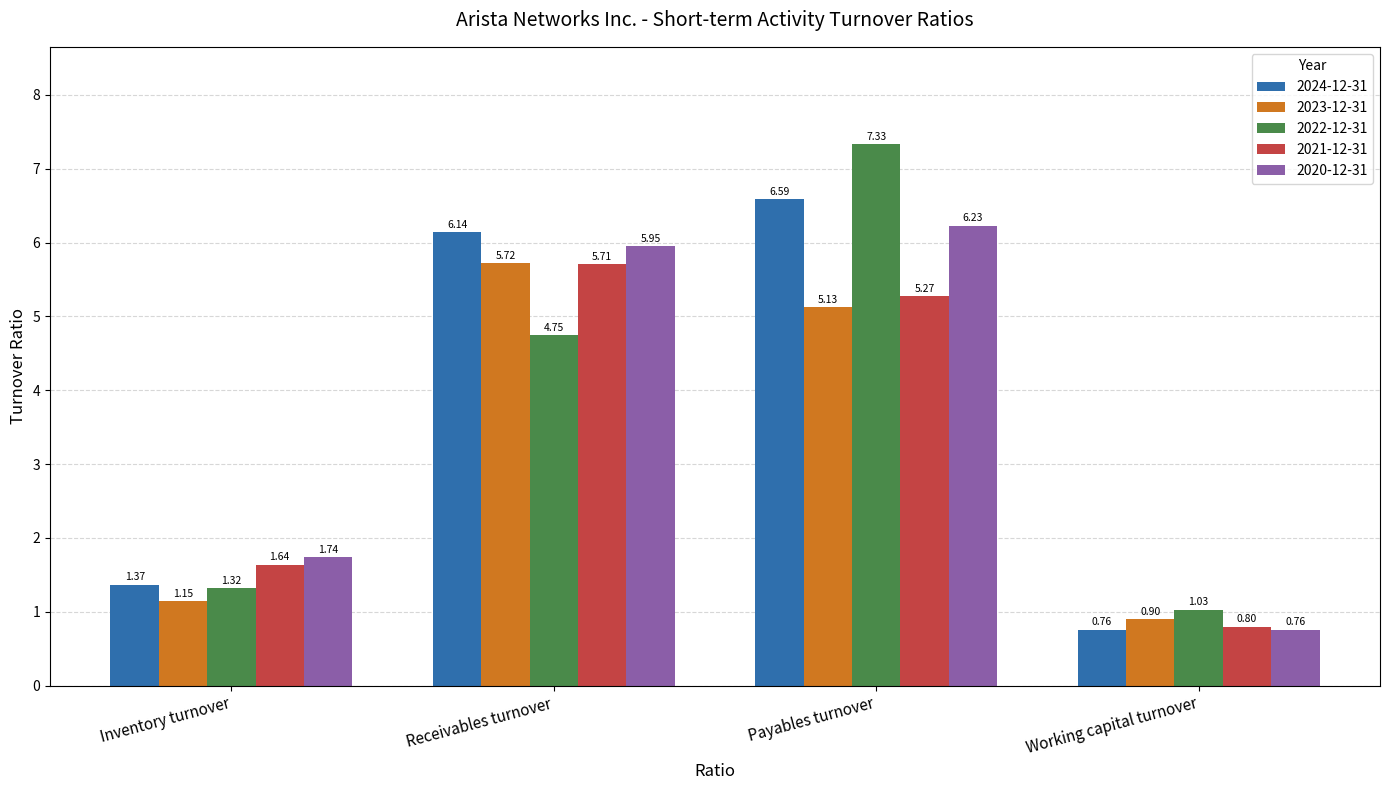

Is it true that 2023-12-31 equals 0.6 at Working capital turnover?

False